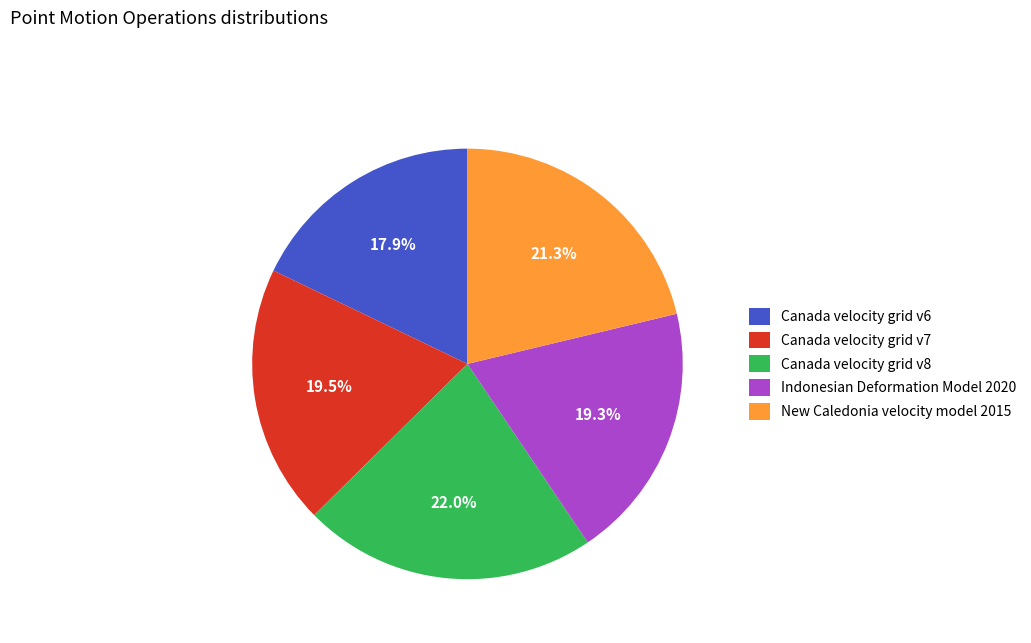

Which category has the biggest portion of the pie?

Canada velocity grid v8